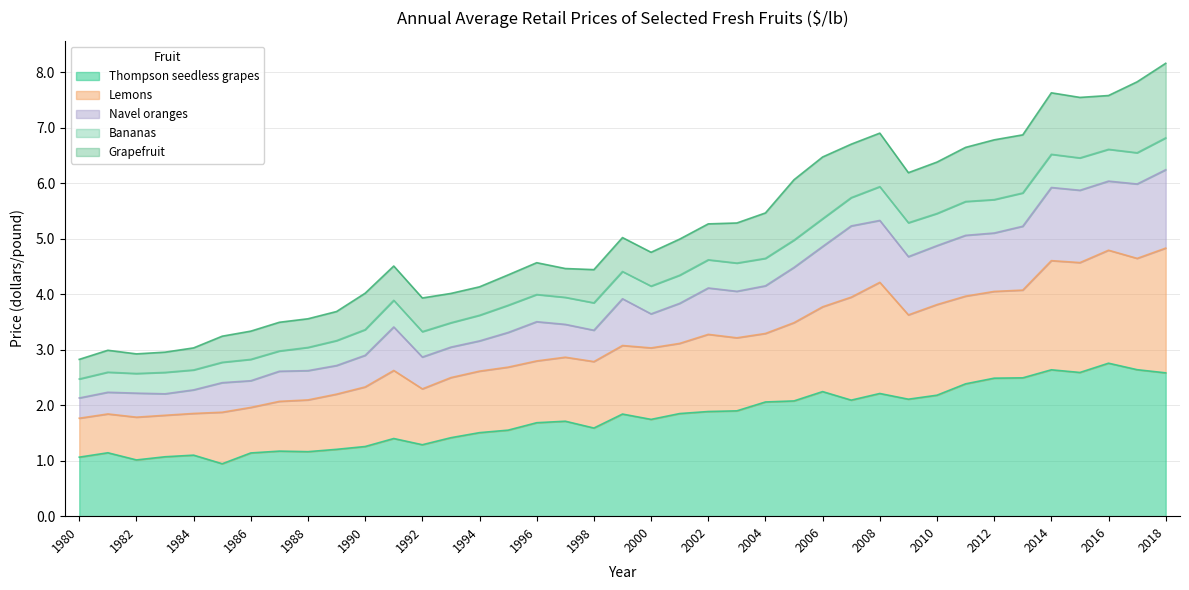

What is the total value across all series at 2012?

6.8